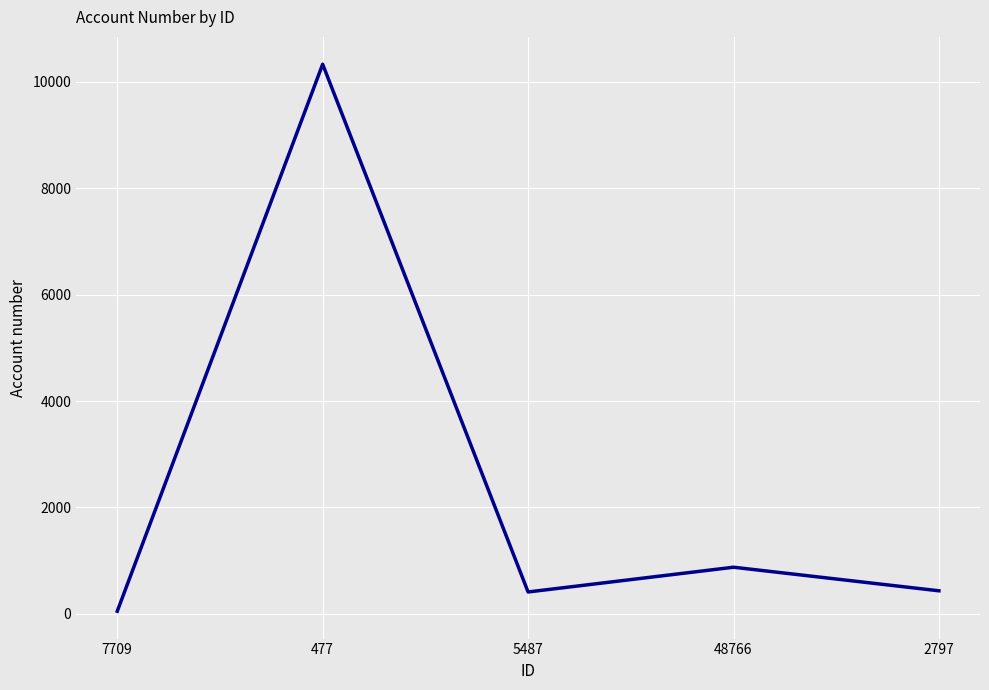

Which label corresponds to the largest value in the chart?

477